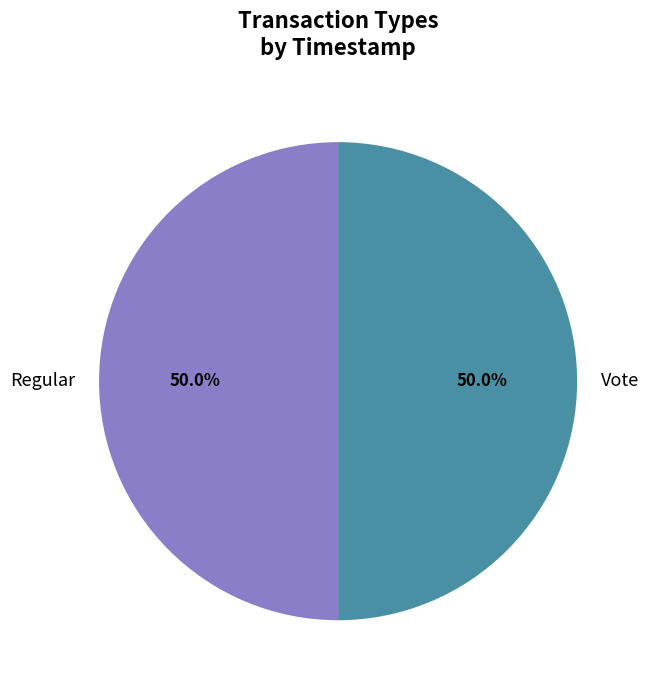

How many slices are in this pie chart?

2